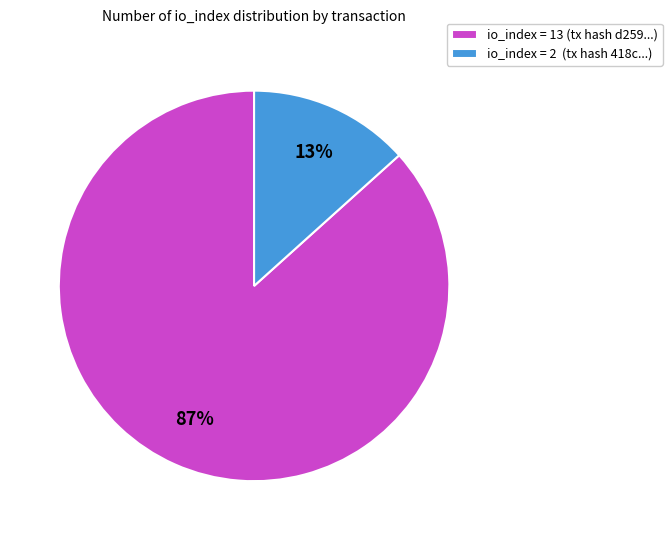

Which has a higher value, io_index = 13 (tx hash d259...) or io_index = 2 (tx hash 418c...)?

io_index = 13 (tx hash d259...)